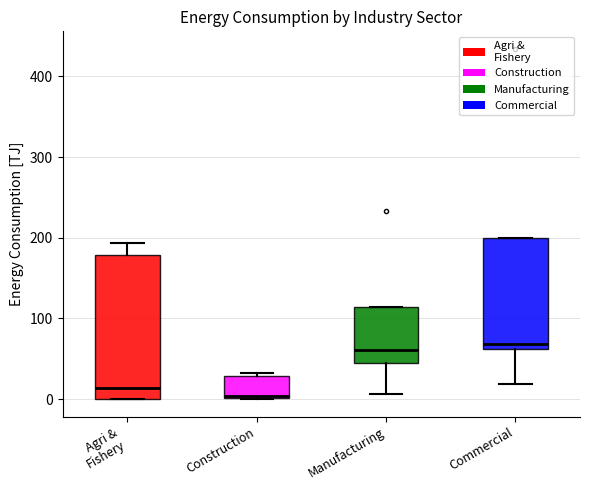

Reading left to right, transcribe this box plot: for each box, give where its median line is, the range the box spans, and where its two whiskers end, as read against the y-axis. The values are not printed on the chart, so give them approximately, as read against the axis.

Agri & Fishery: median 10, box 0 to 180, whiskers 0 to 190
Construction: median 0 (just above the box's lower edge), box 0 to 30, whiskers 0 to 30 (just above the box's upper edge)
Manufacturing: median 60, box 50 to 110, whiskers 10 to 110
Commercial: median 70, box 60 to 200, whiskers 20 to 200